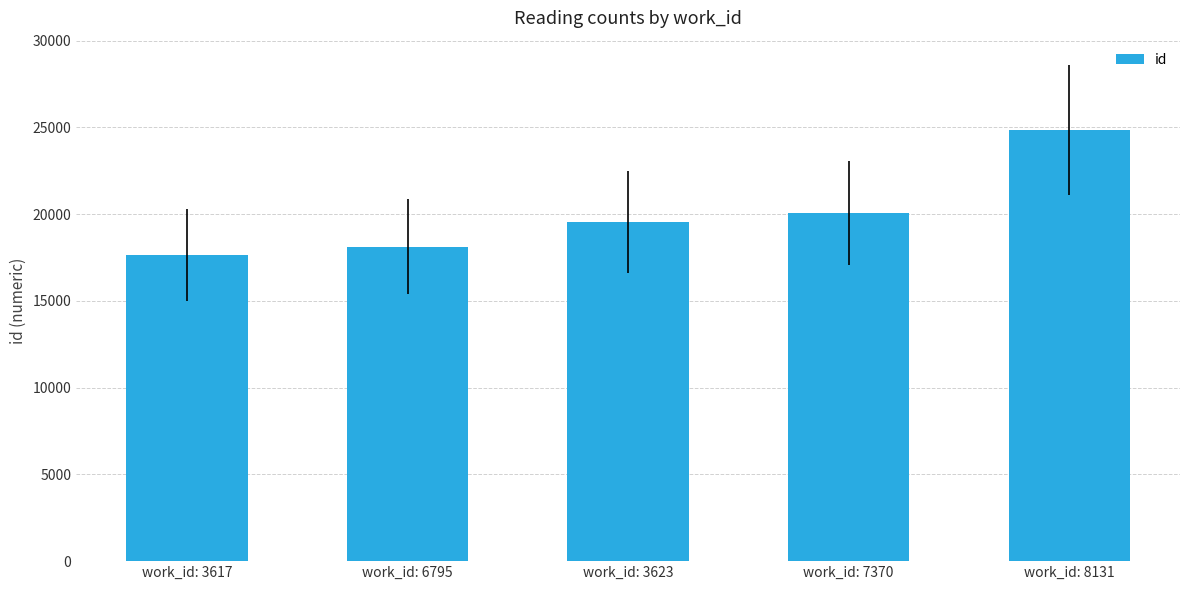

List the labels in order of value, largest first.

work_id: 8131, work_id: 7370, work_id: 3623, work_id: 6795, work_id: 3617